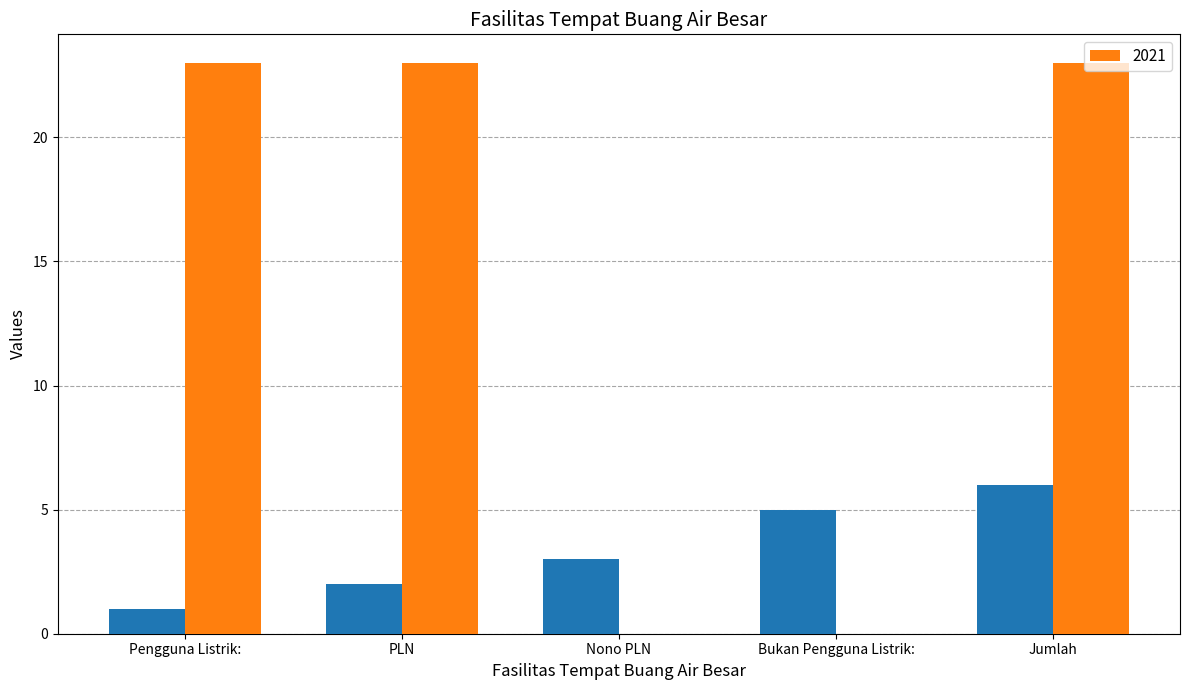

What is the highest value of the 2021 series?

23